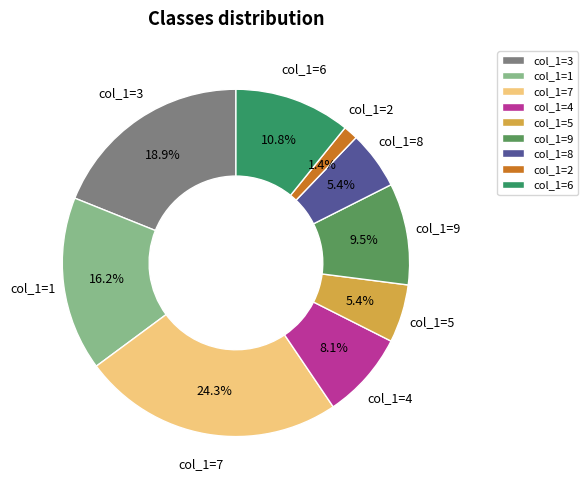

Between col_1=3 and col_1=7, which is larger?

col_1=7